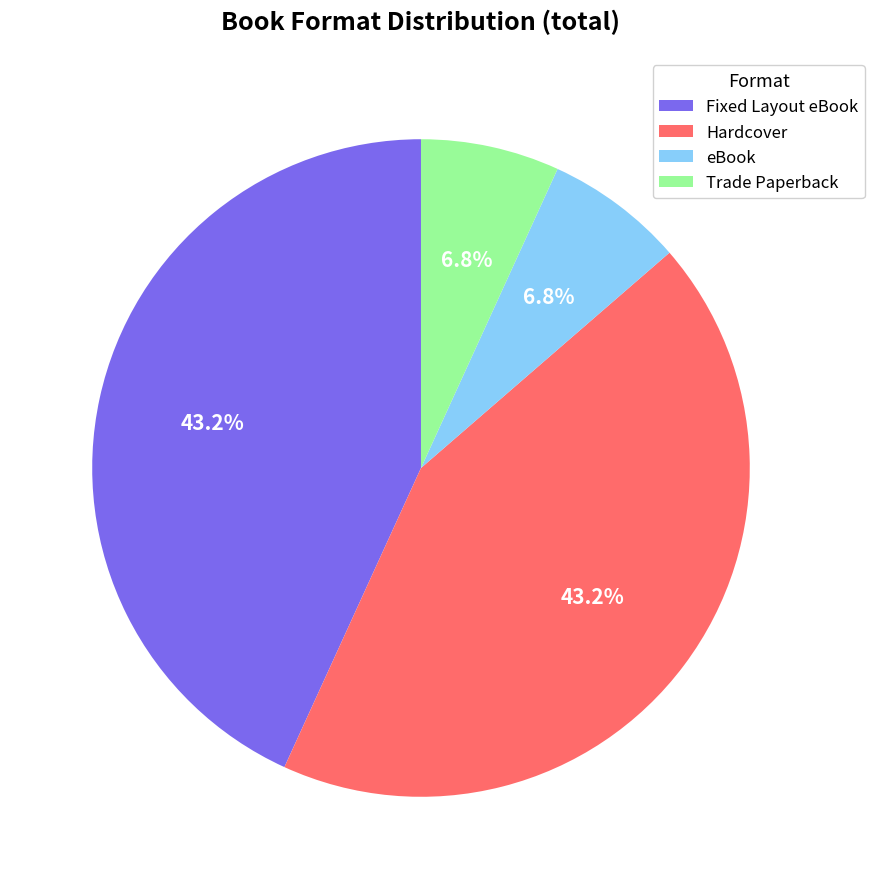

Between Trade Paperback and Hardcover, which is larger?

Hardcover